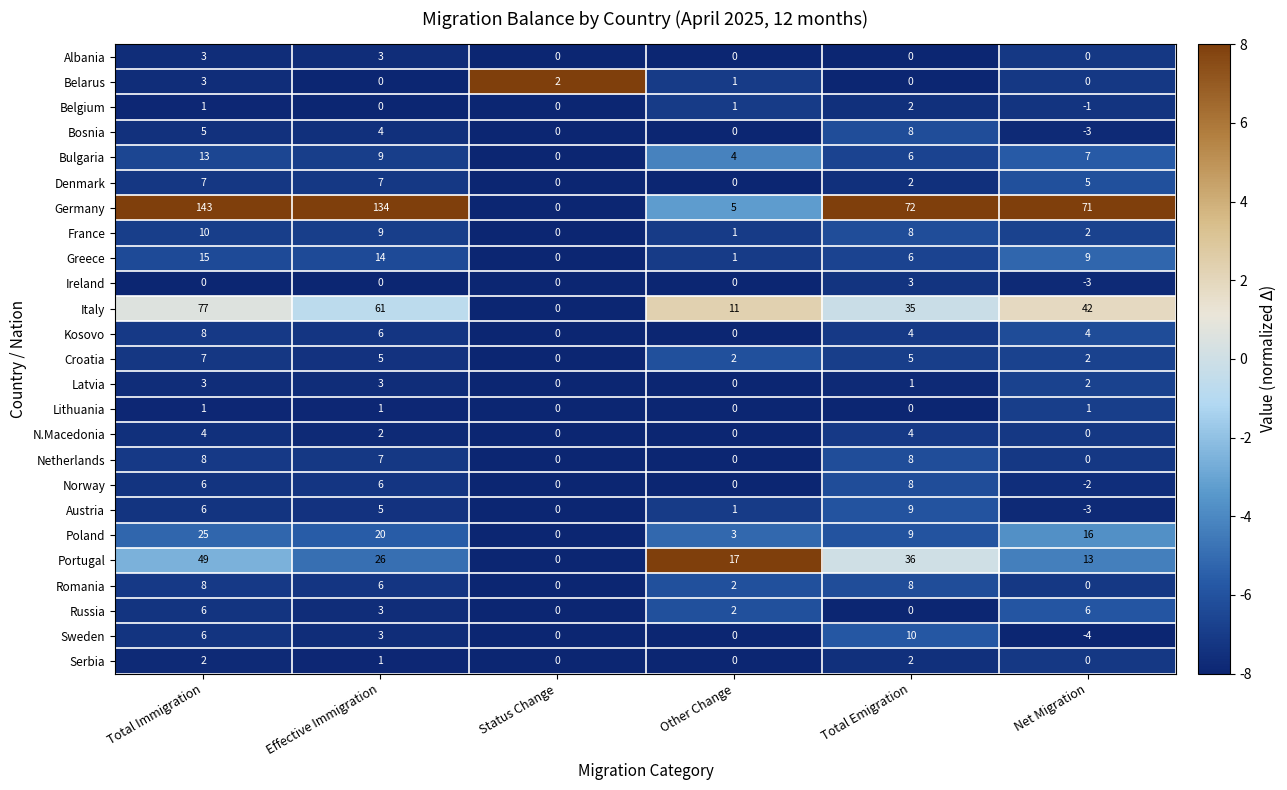

What is the difference between the highest and lowest values at Net Migration?

75